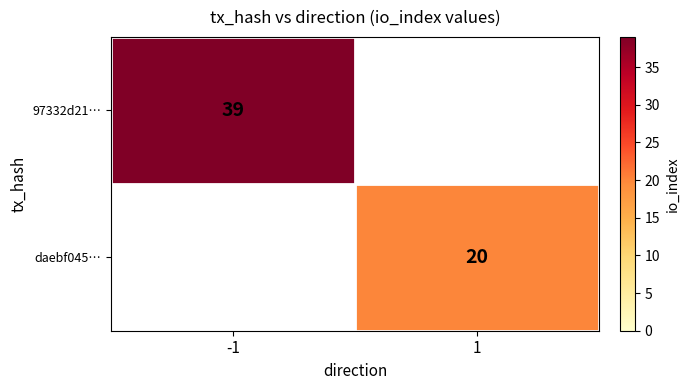

Is the value of 97332d21… at -1 greater than the value of daebf045… at 1?

Yes